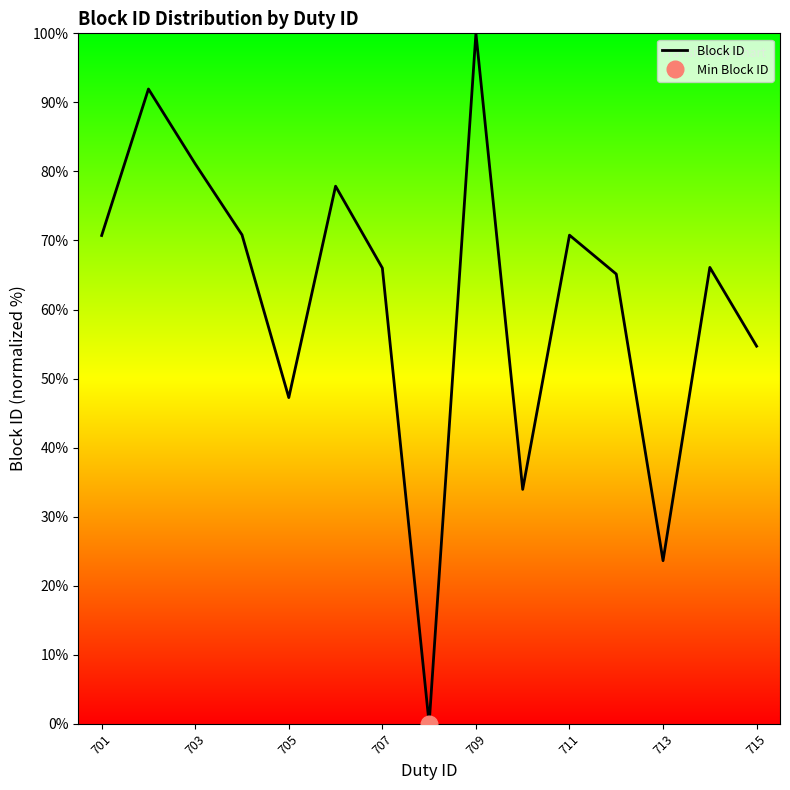

The Block ID series shows 54.7 at 715. True or false?

True